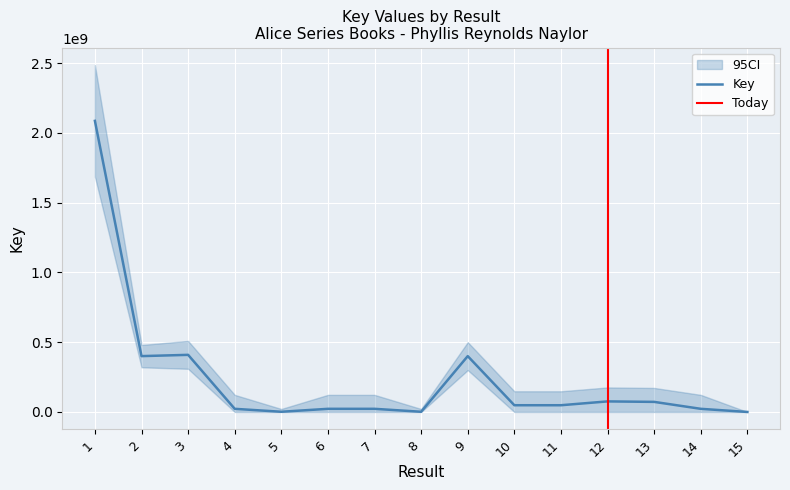

What is the highest value of the Key series?

2086679219